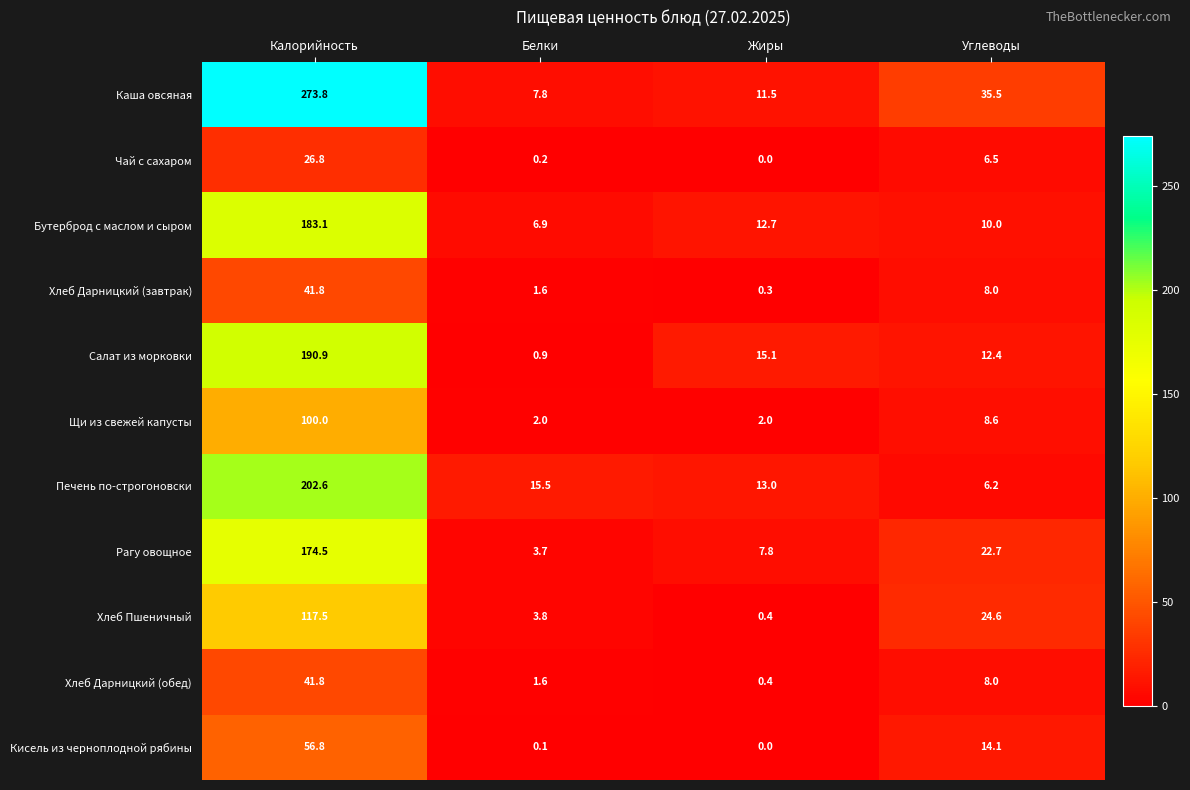

True or false: Хлеб Дарницкий (обед) has a value of 2.8 at Белки.

False